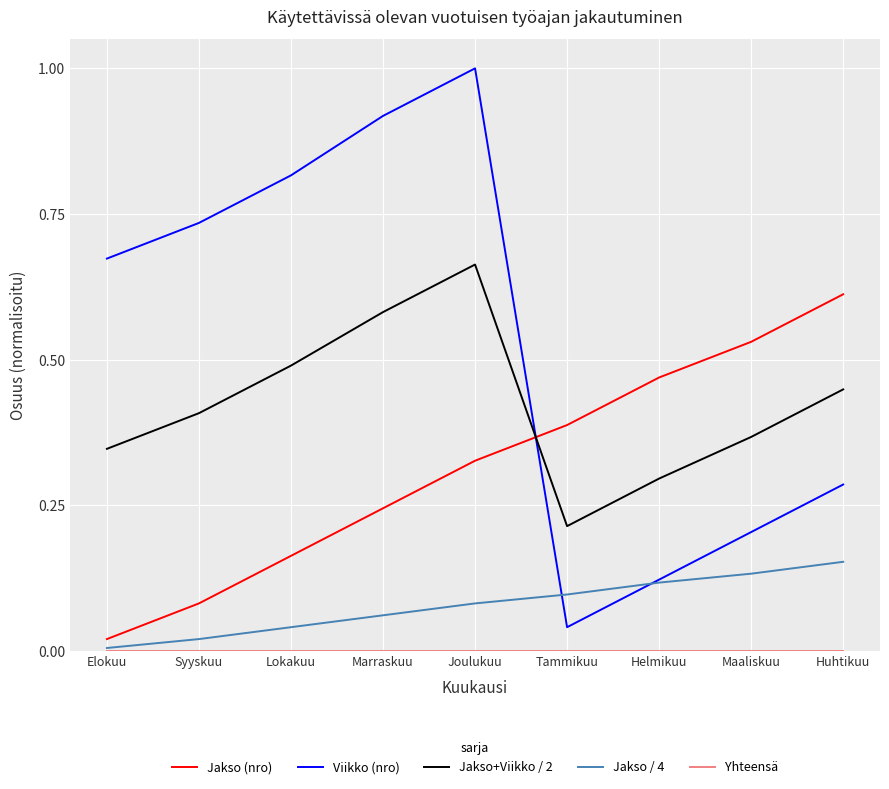

What position from the right is Tammikuu?

4